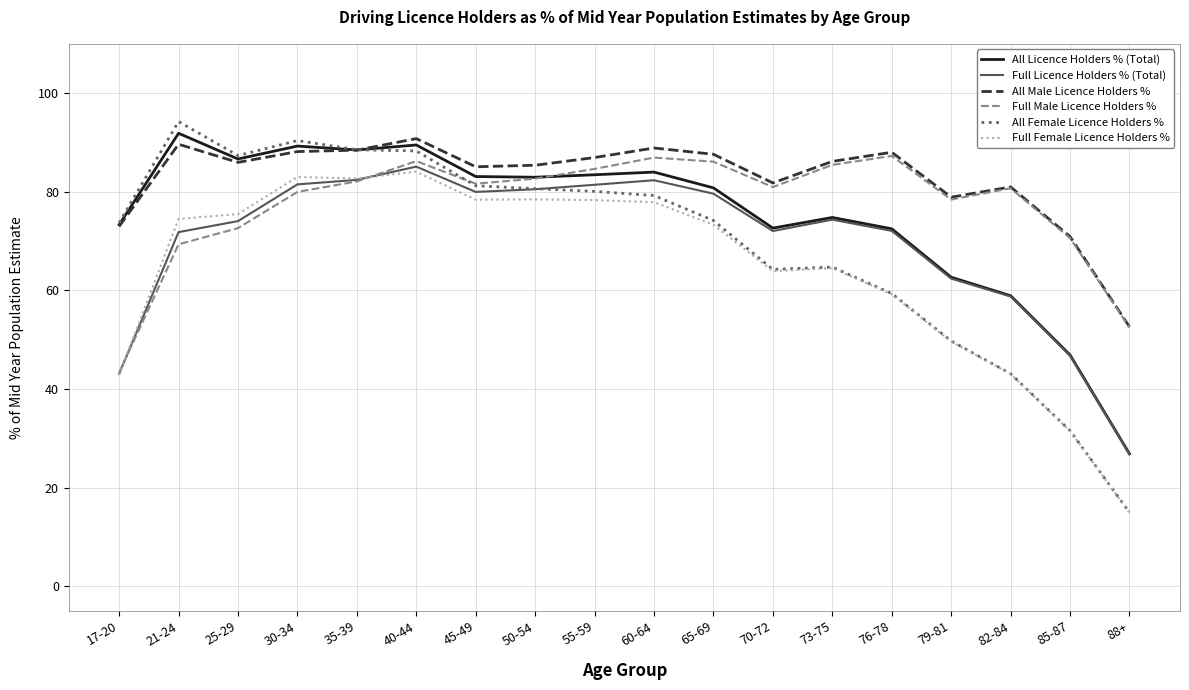

Which series changed the most between 25-29 and 88+?

All Female Licence Holders %